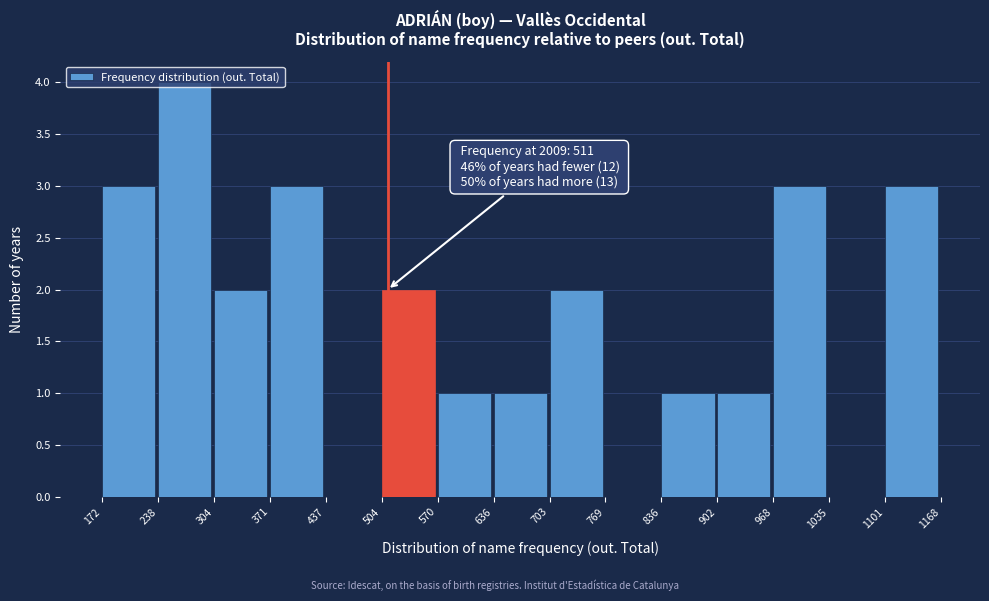

Over which range of the x-axis is the bar tallest?

238 to 304